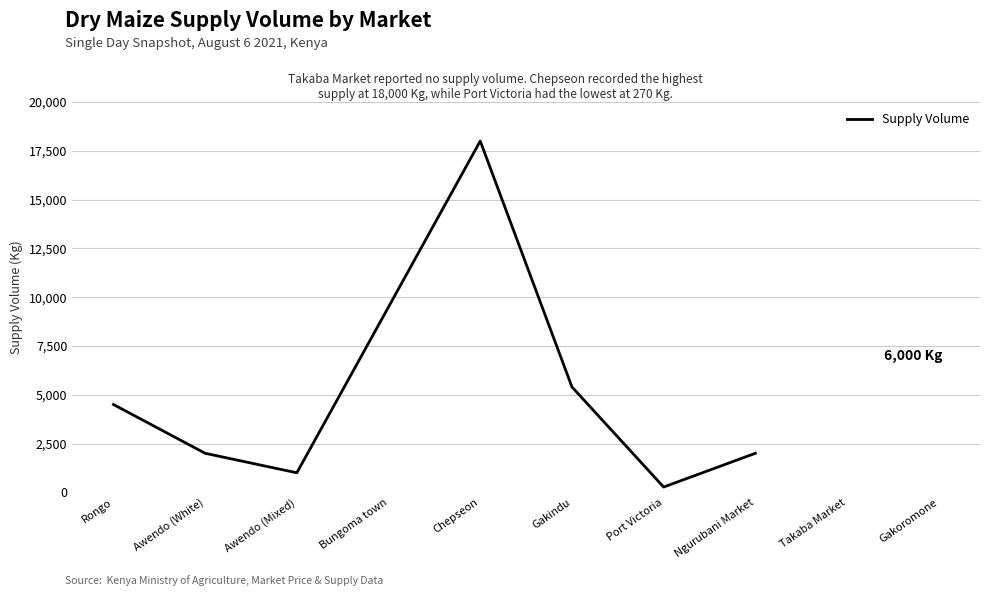

Which label corresponds to the smallest value in the chart?

Port Victoria